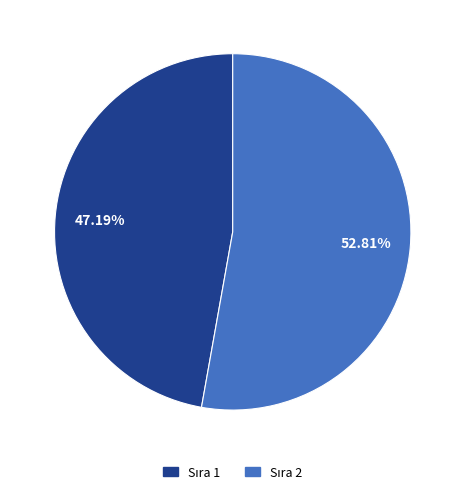

Does any single category account for the majority?

Yes